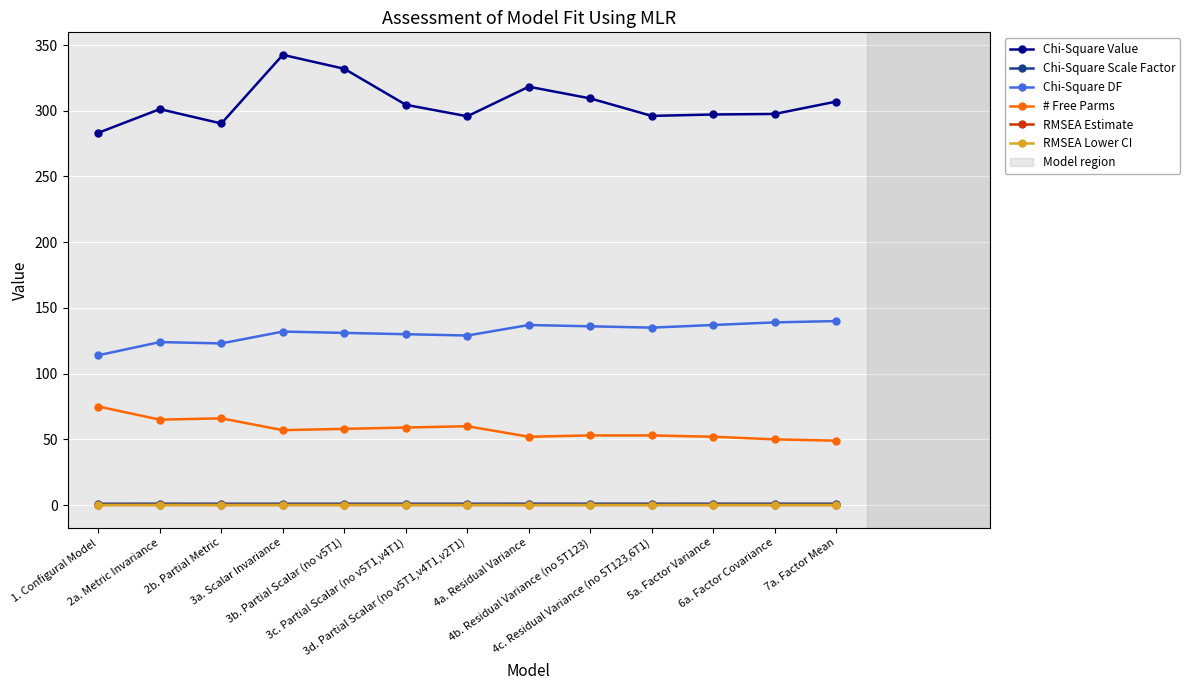

Which series has the largest range (max minus min)?

Chi-Square Value